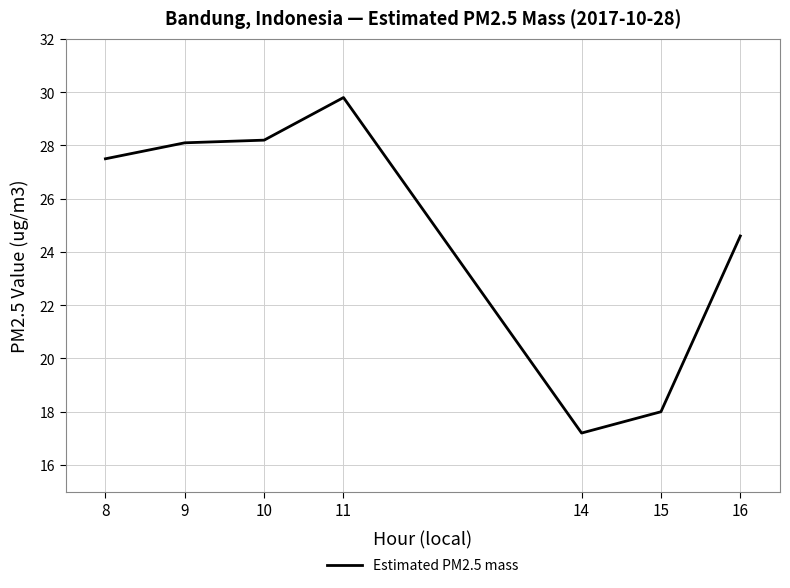

The value at 11 is 29.8. True or false?

True